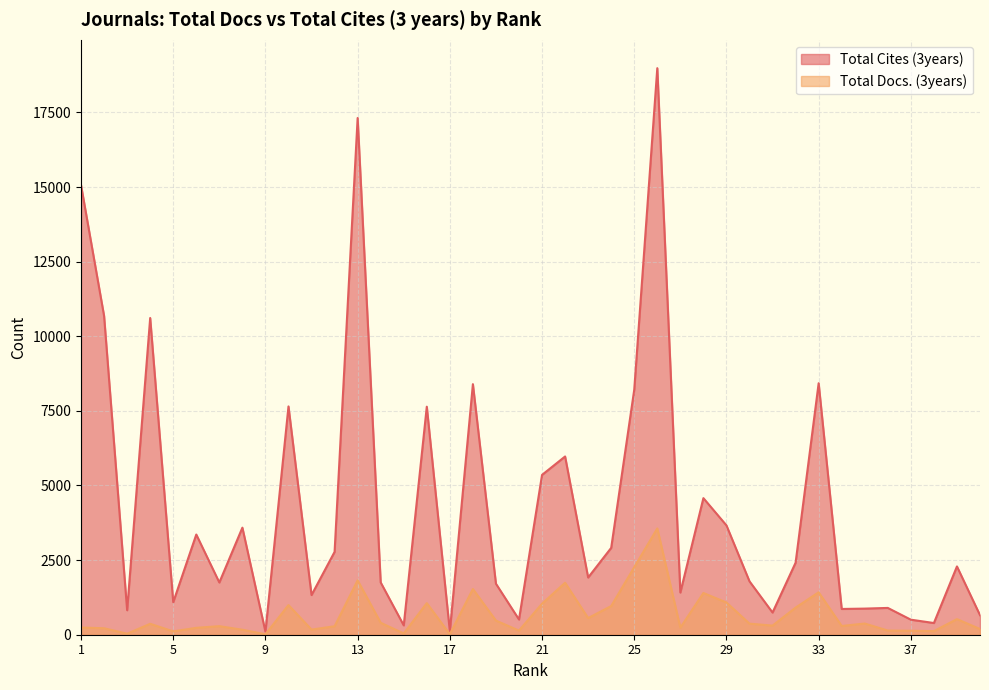

At which label is Total Docs. (3years) closest to 1788?

13